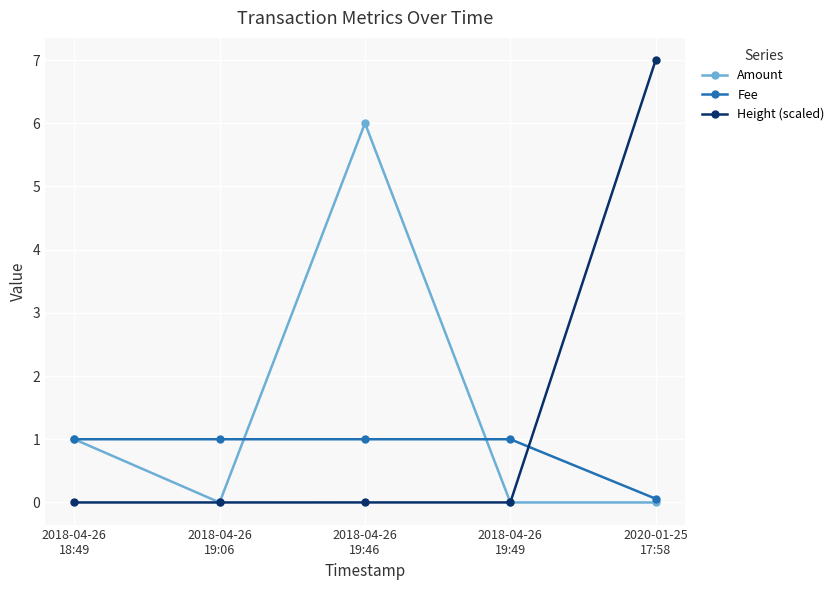

What is the label of the 2nd point from the right?

2018-04-26
19:49